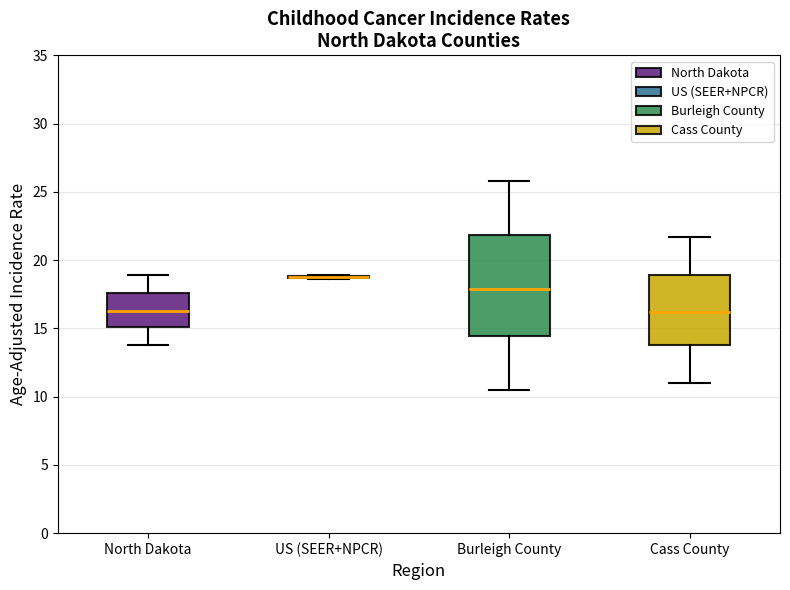

Where does the median line of the box for Cass County sit on the y-axis? The values are not printed on the chart, so give them approximately, as read against the axis.

16.0